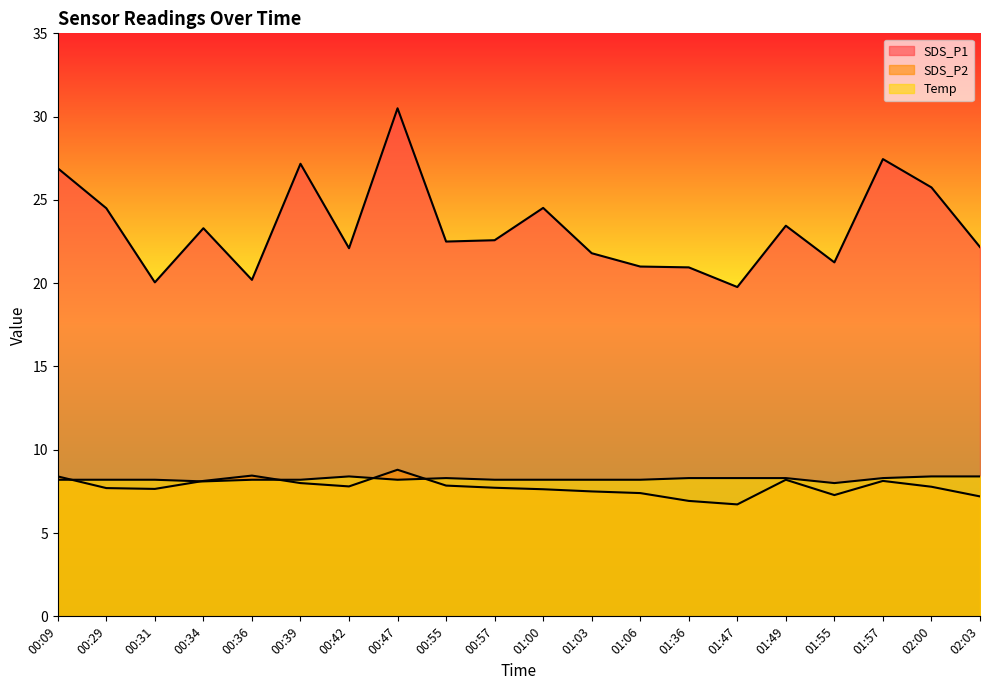

Which has a higher value, 00:09 or 01:49?

00:09